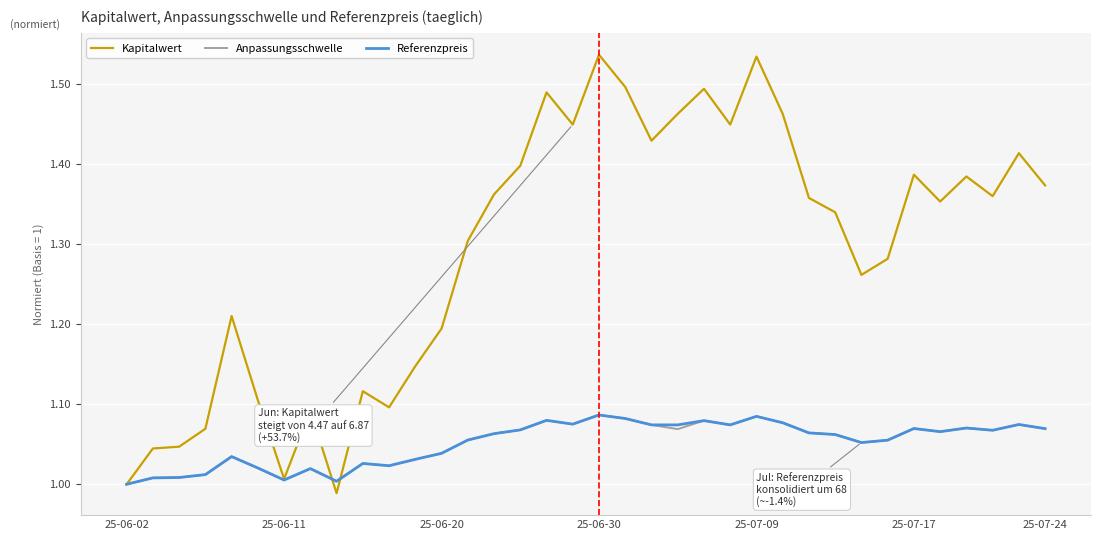

Which series has the widest spread of values?

Kapitalwert